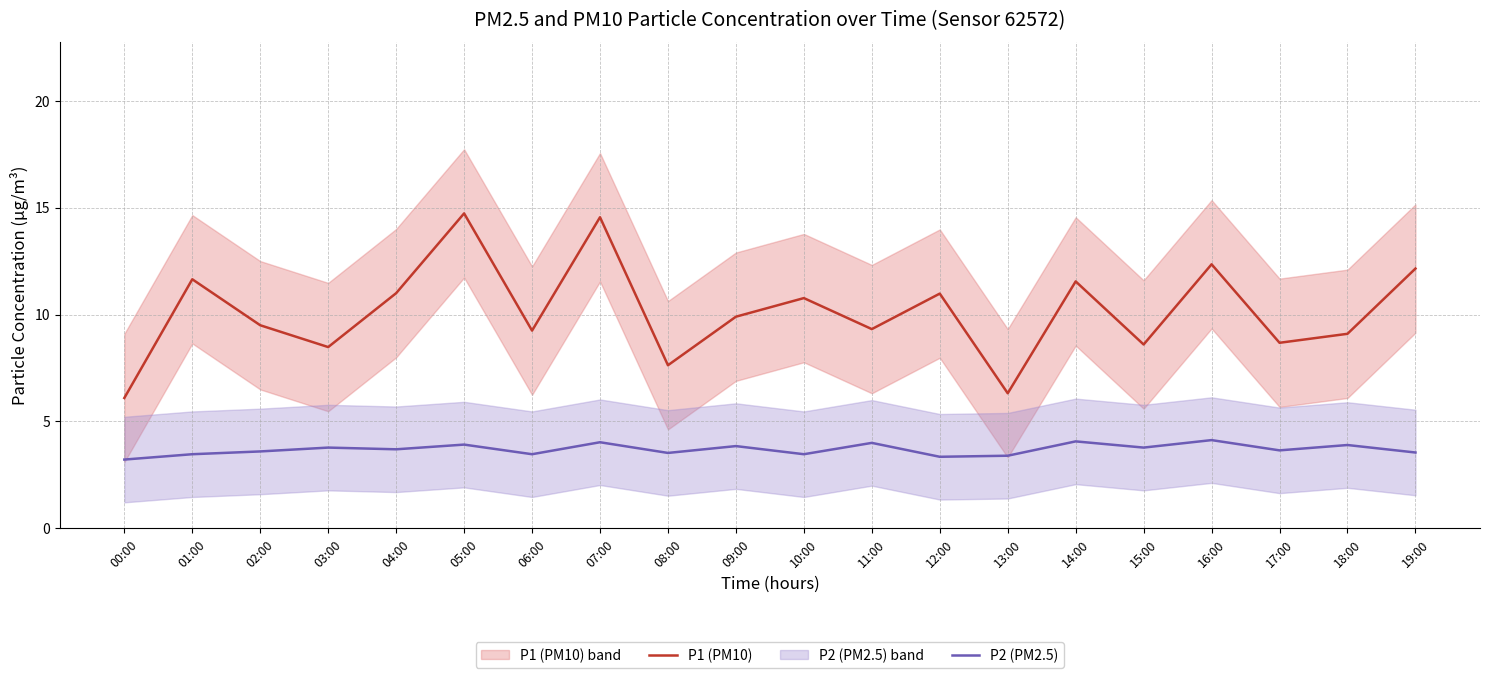

How many lines are shown in the chart?

2